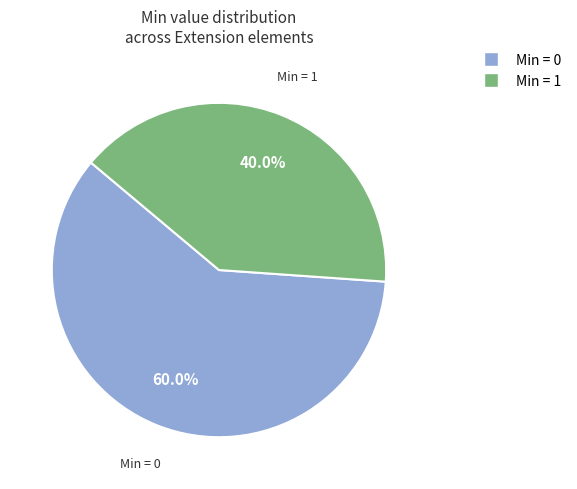

Is there a majority slice in this chart?

Yes